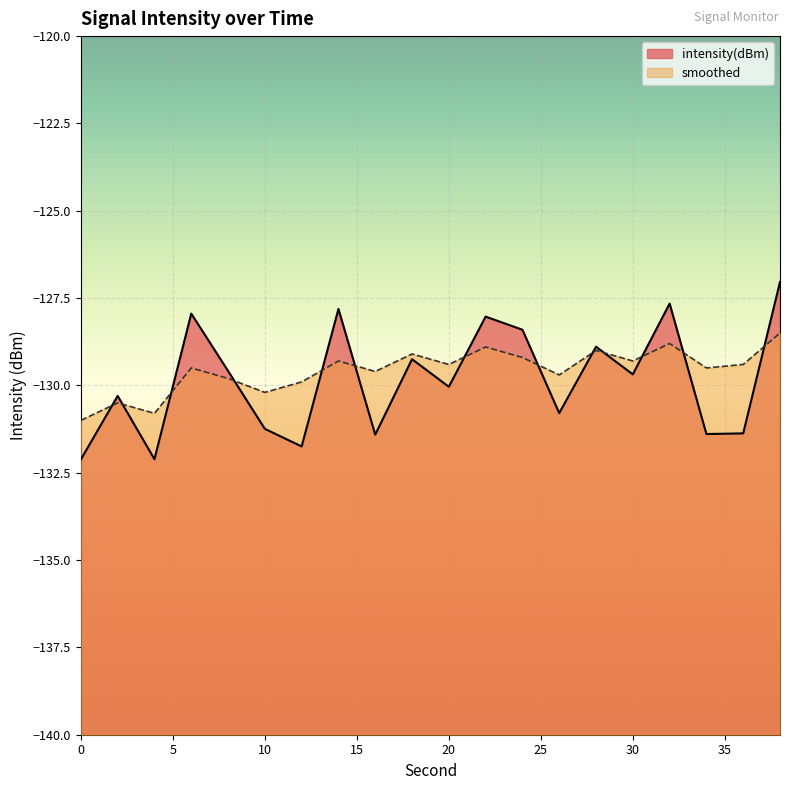

Is the value of smoothed at 8 greater than the value of intensity(dBm) at 24?

No